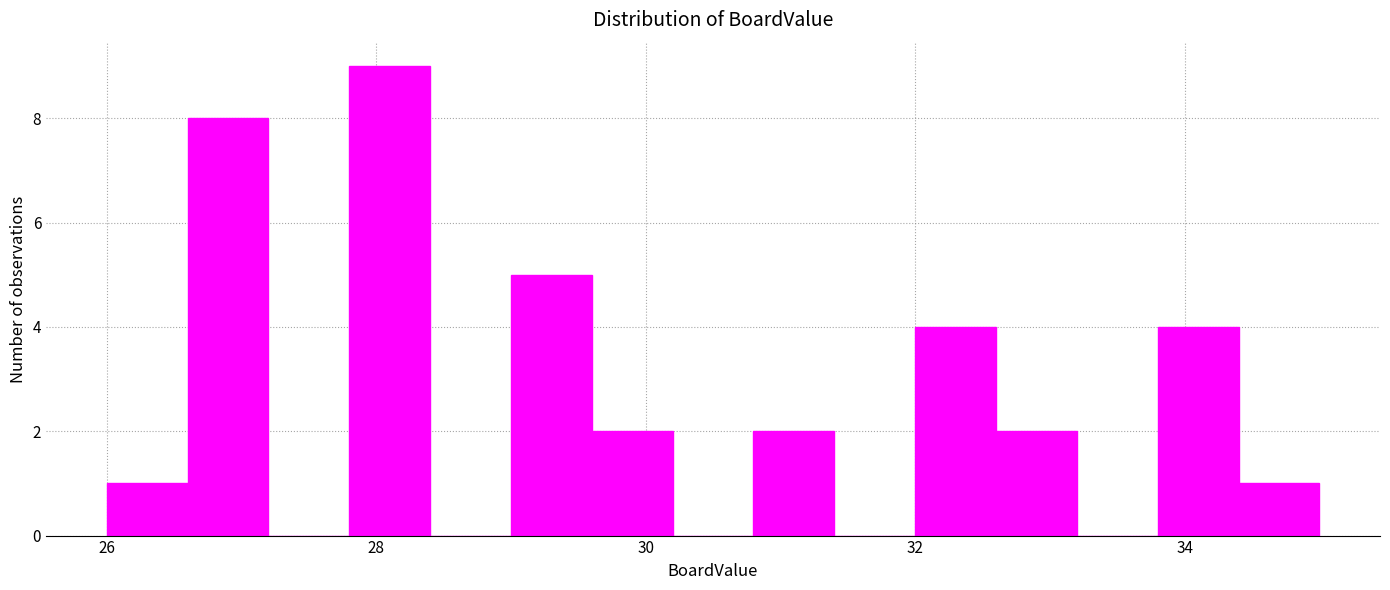

Read against the x-axis, roughly where is the centre of the tallest bar?

28.2